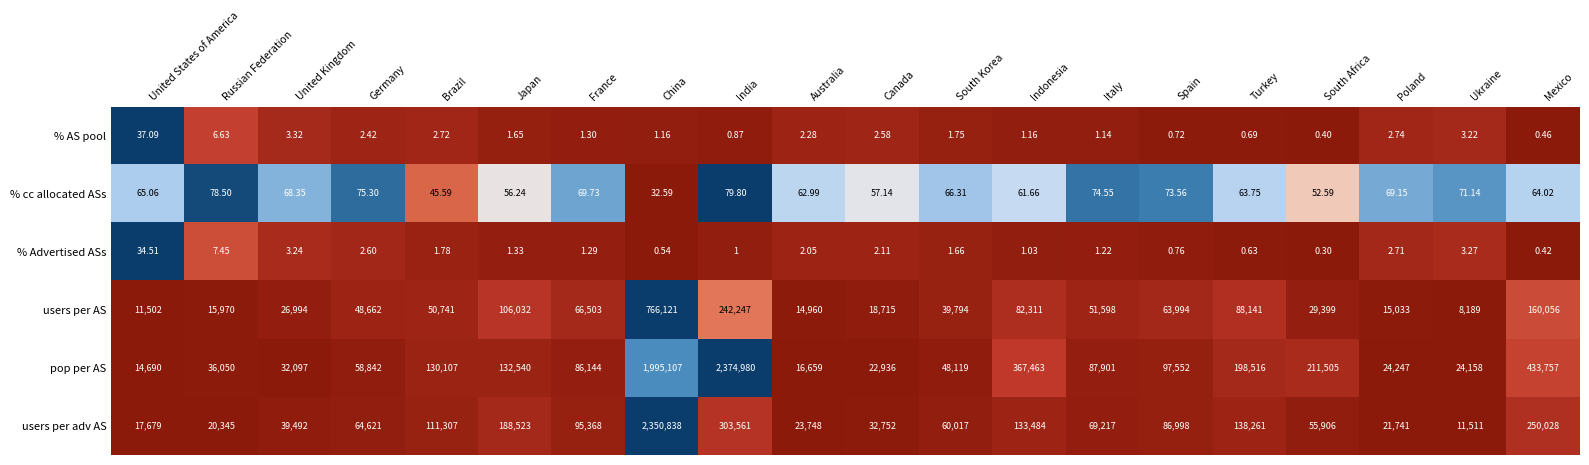

Which category has the highest value in the % Advertised ASs series?

United States of America